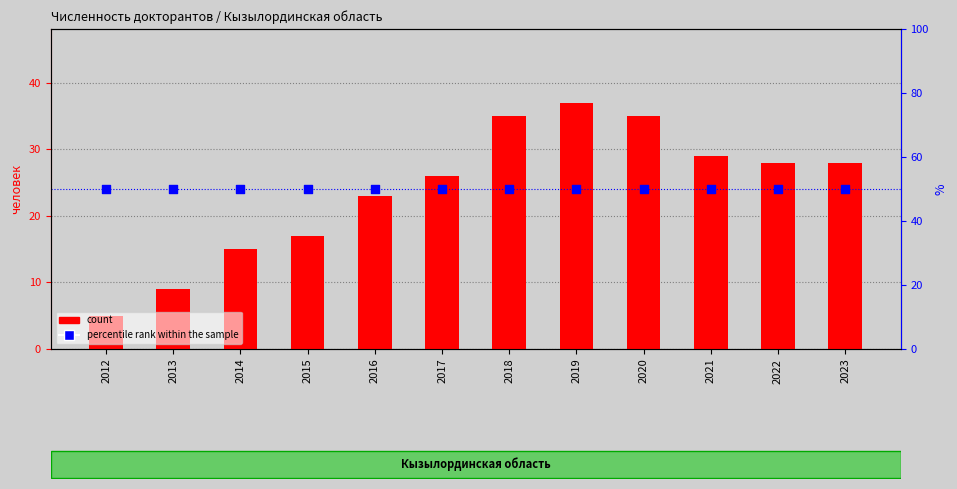

At how many categories does at least one series exceed 11?

12